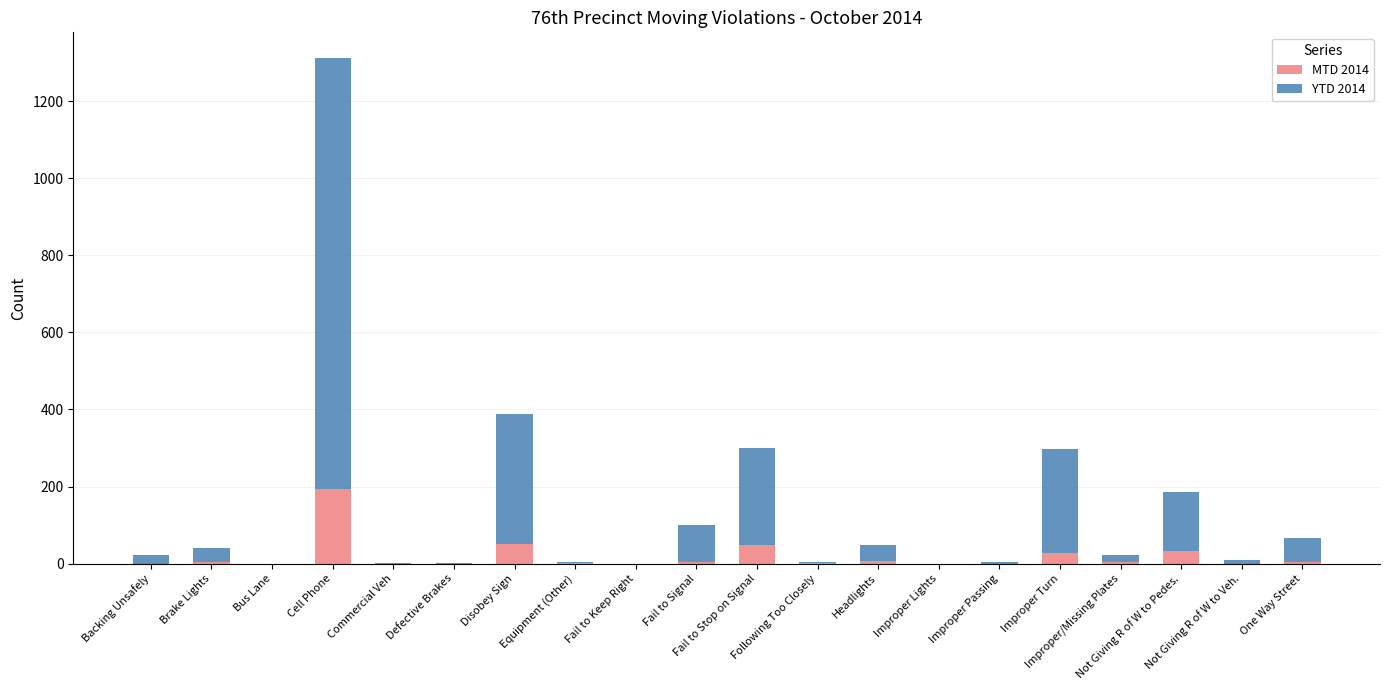

What is the total value across all series at Cell Phone?

1313